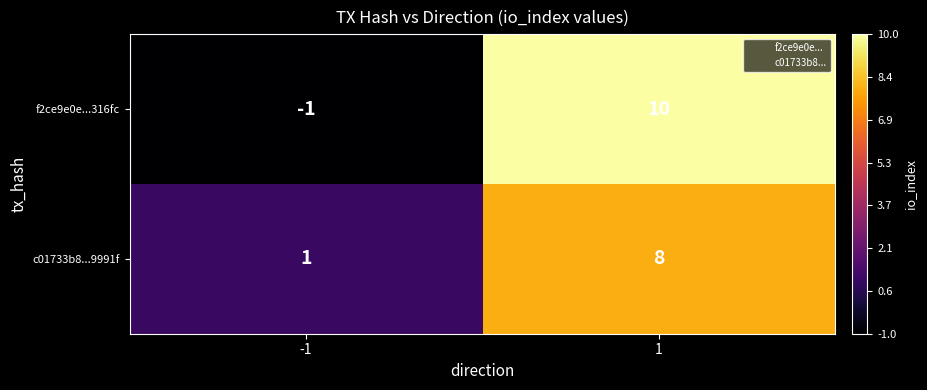

At how many categories does at least one series exceed 0?

2